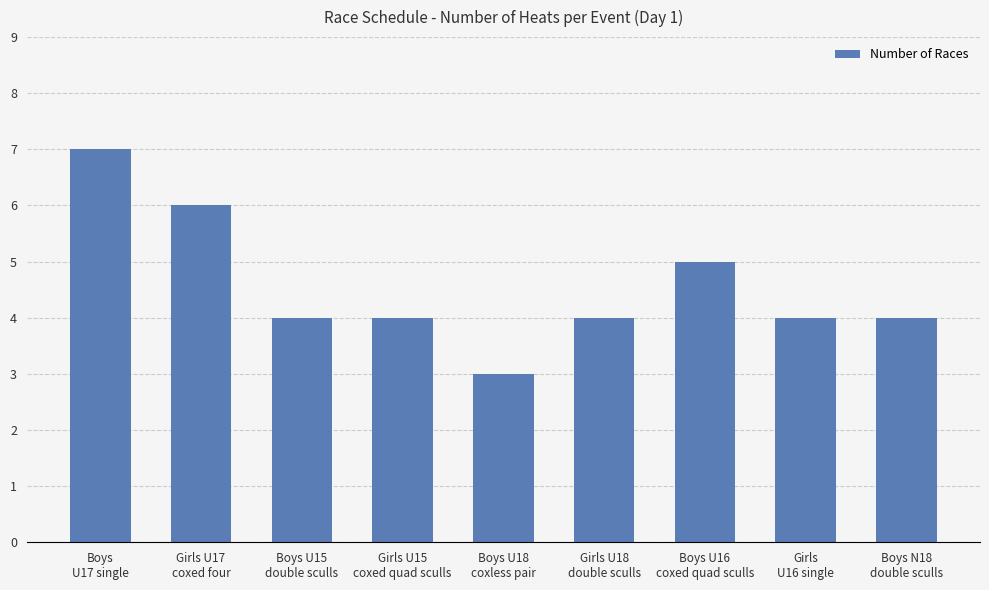

The chart shows a value of 3 at Boys U18
coxless pair. True or false?

True